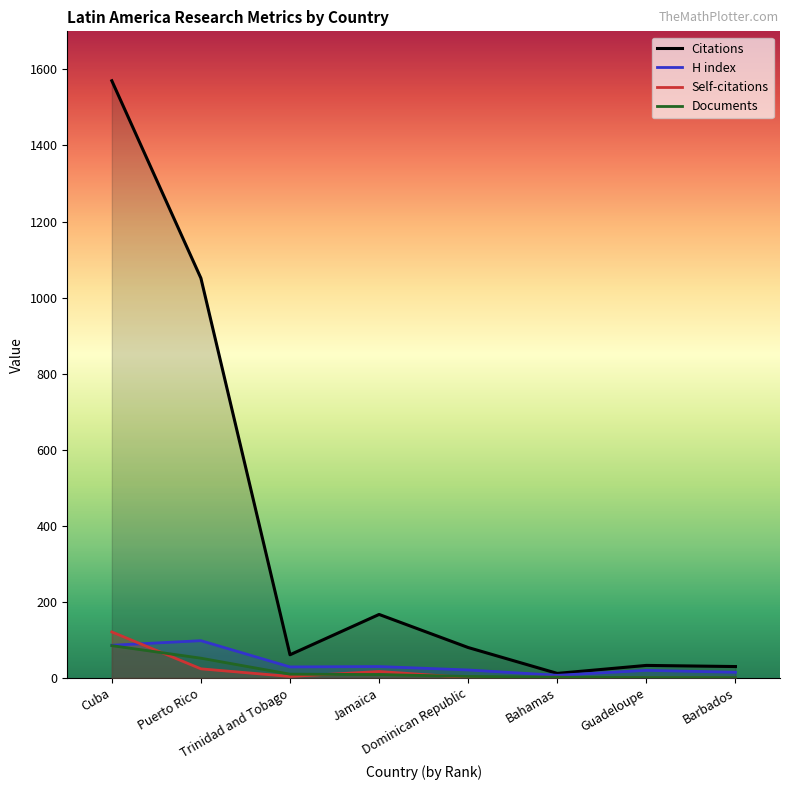

What is the spread (max minus min) of values at Barbados?

30